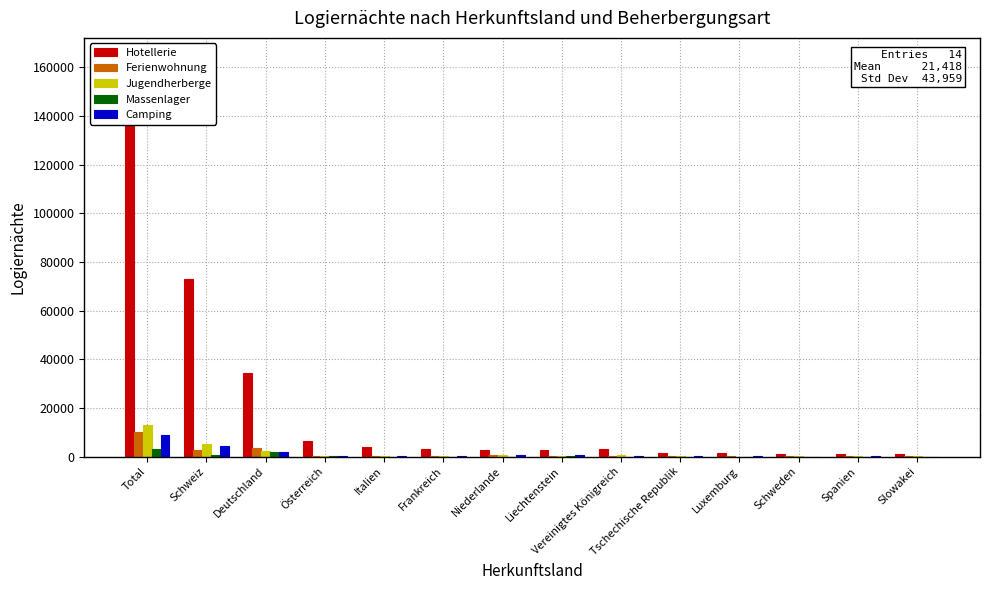

What is the label of the 5th bar from the right?

Tschechische Republik